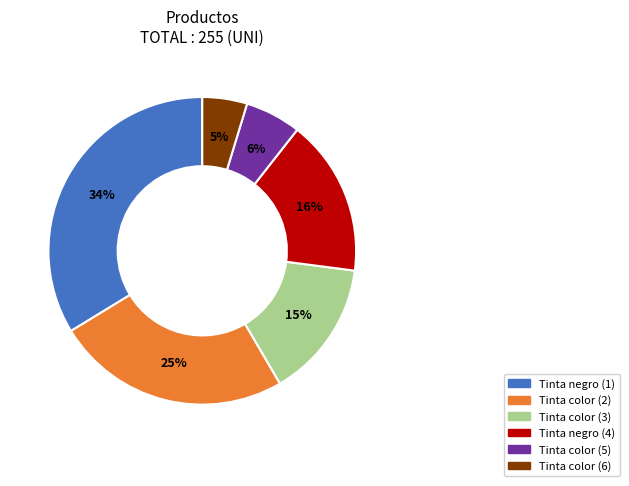

Does Tinta color (5) represent more than half of the total?

No